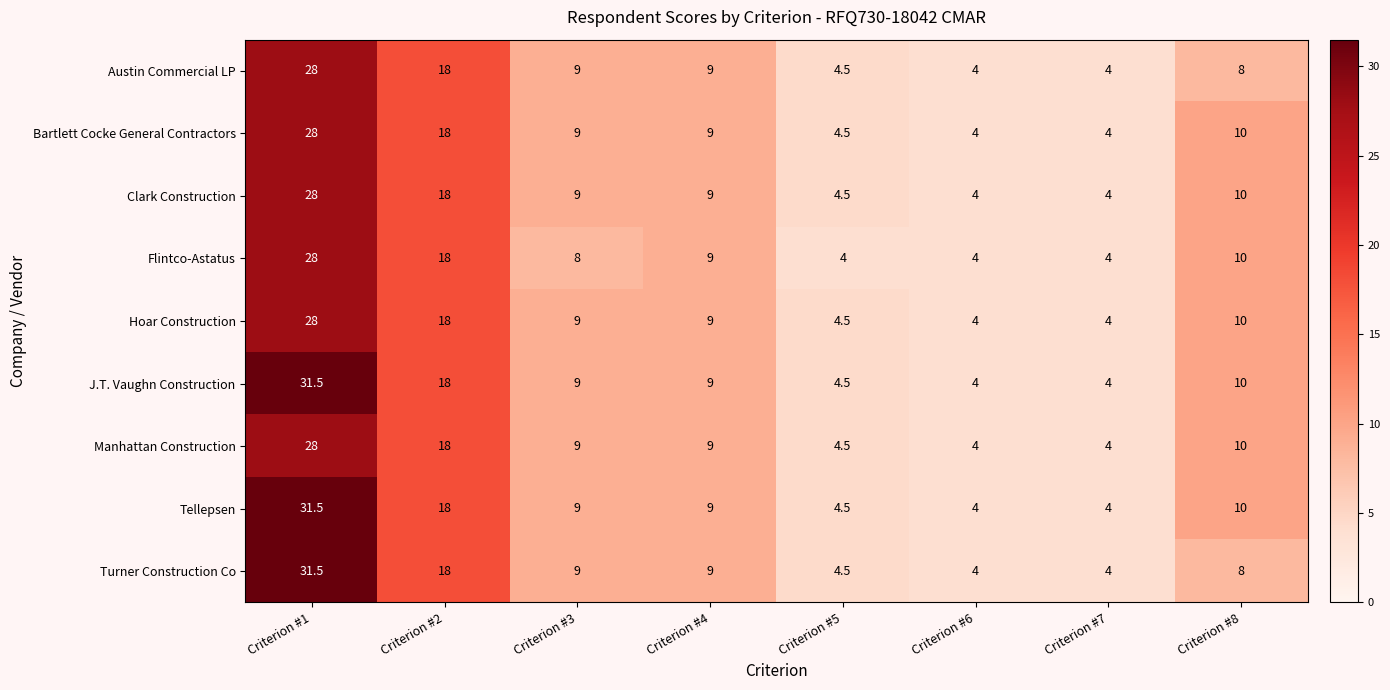

What is the difference between the maximum and minimum values in the Flintco-Astatus series?

24.0